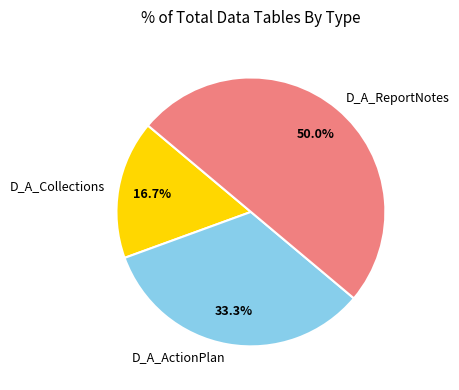

To the nearest percent, what is the difference between the largest and smallest slice percentages?

33%